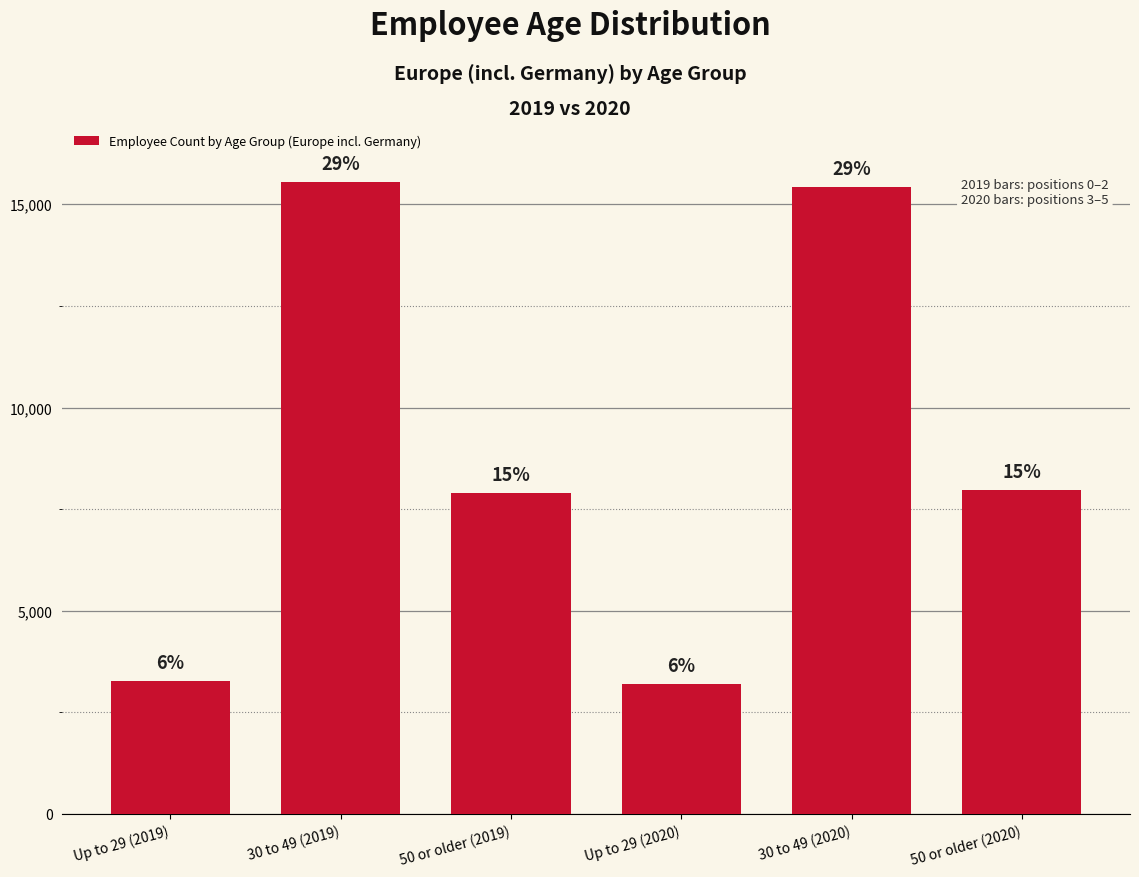

How many bars are there in total?

6